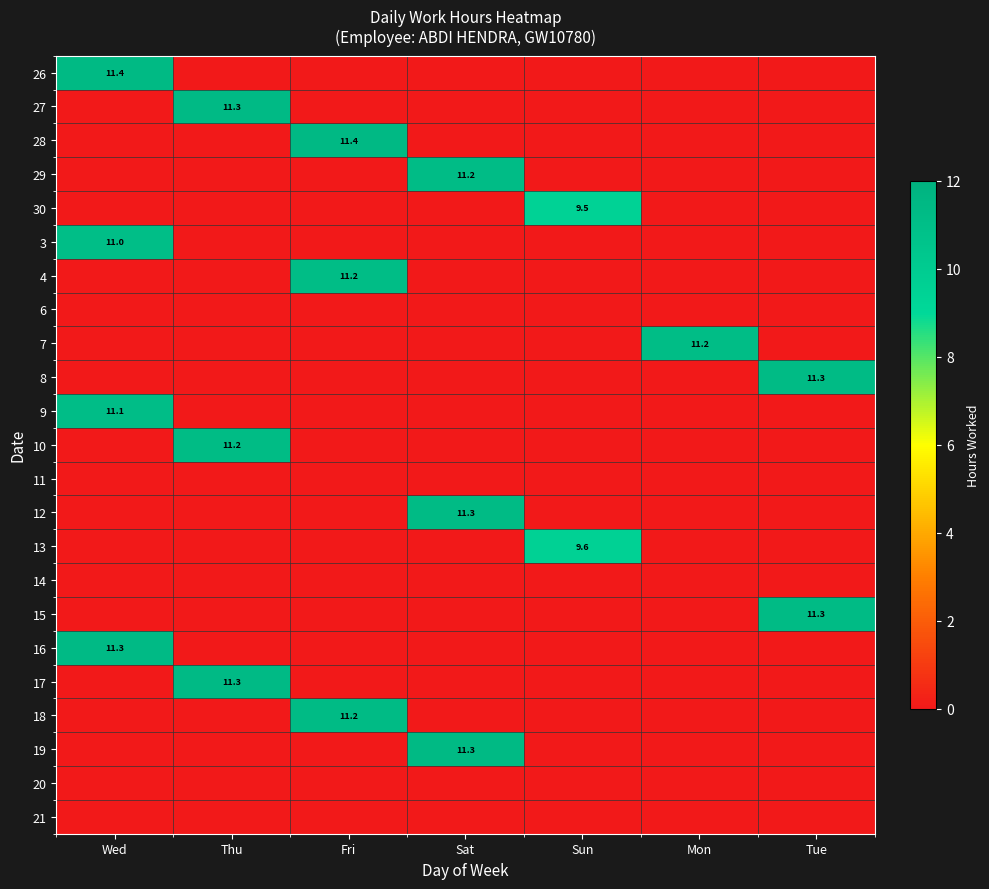

Between Tue and Sun, which is larger?

Tue